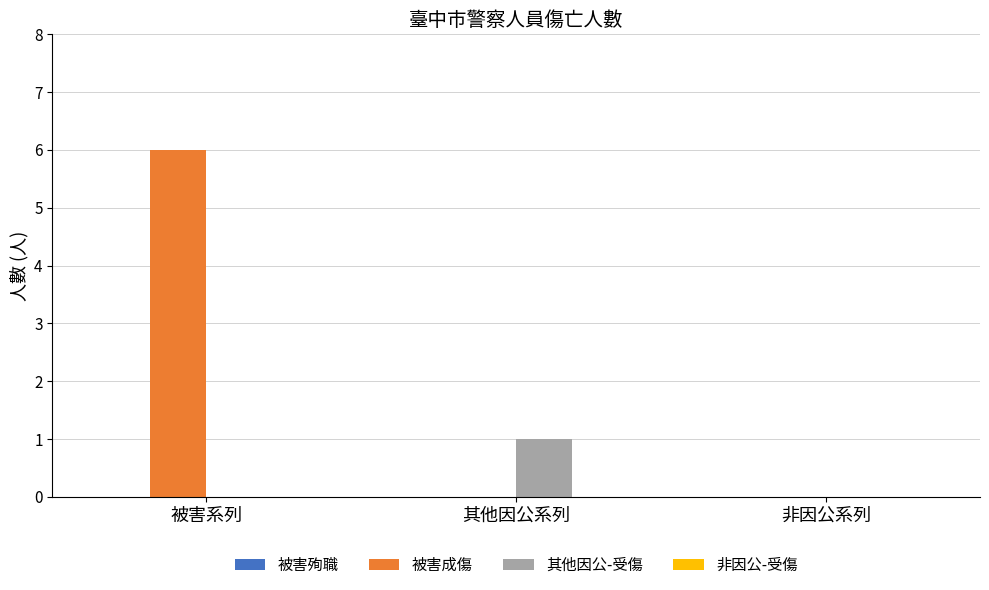

Which label corresponds to the largest value in the chart?

被害系列